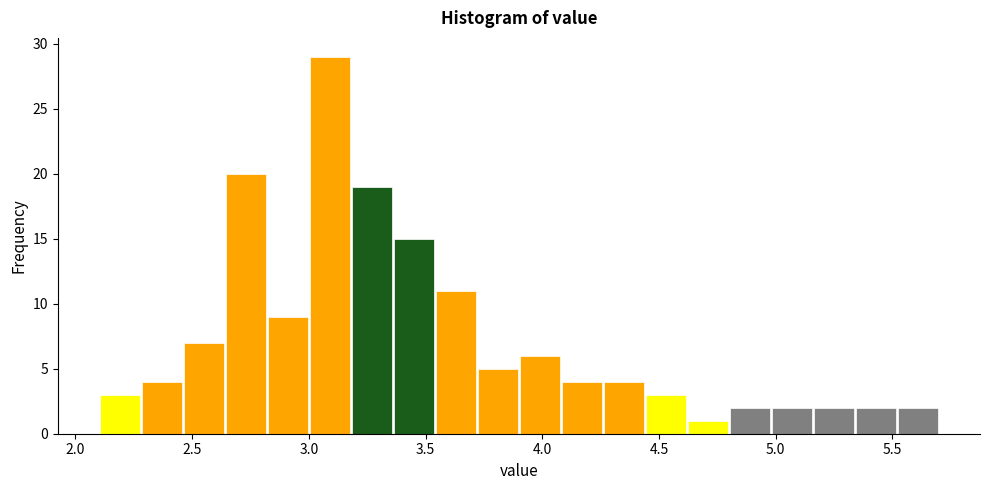

Read against the x-axis, roughly where is the centre of the tallest bar?

3.10